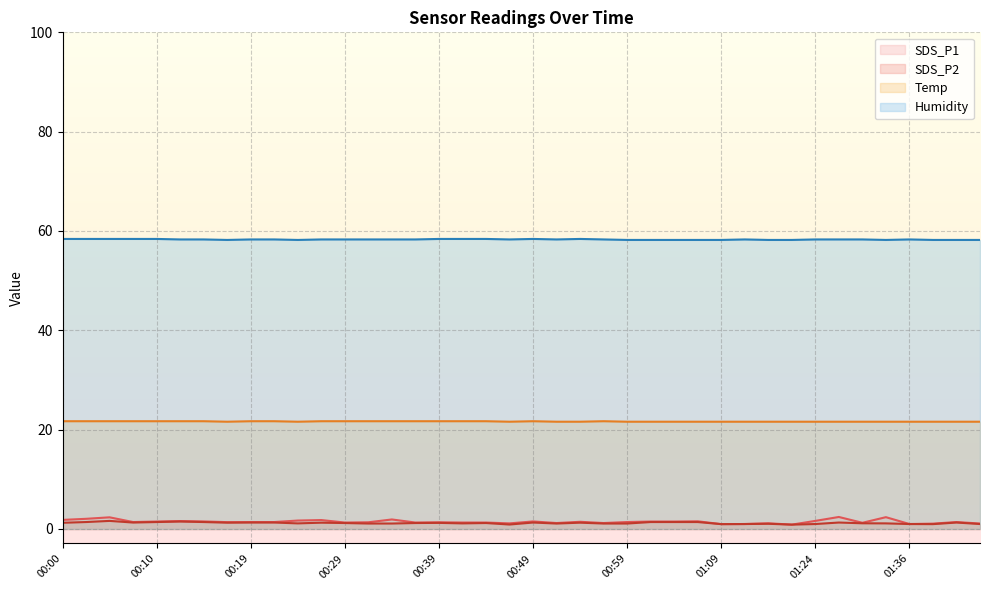

What is the difference between the highest and lowest values at 00:15?

56.9